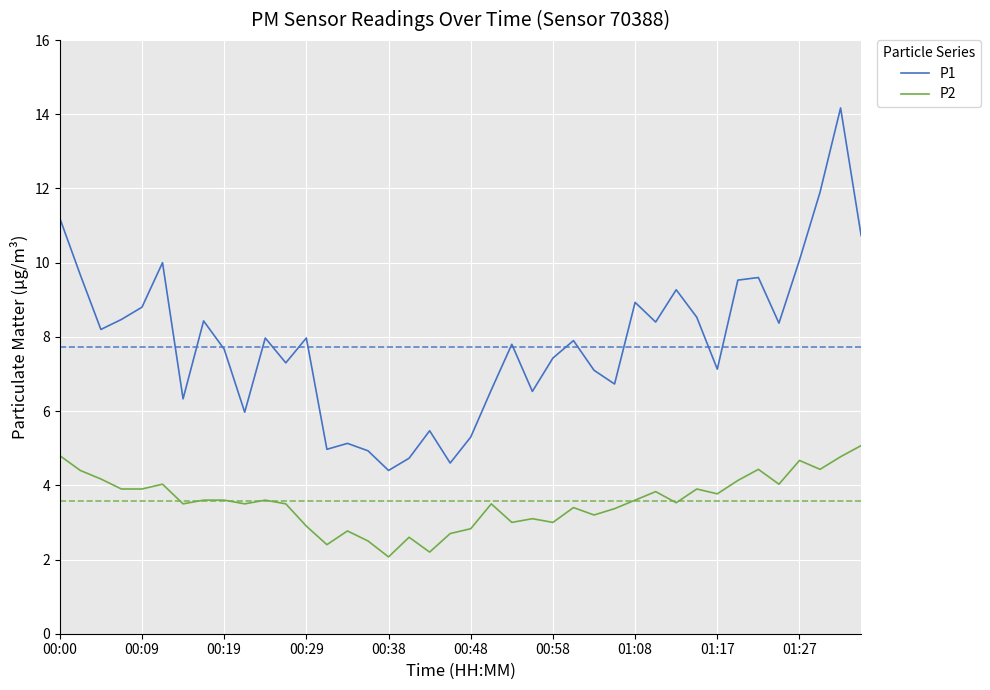

Which series has the largest range (max minus min)?

P1